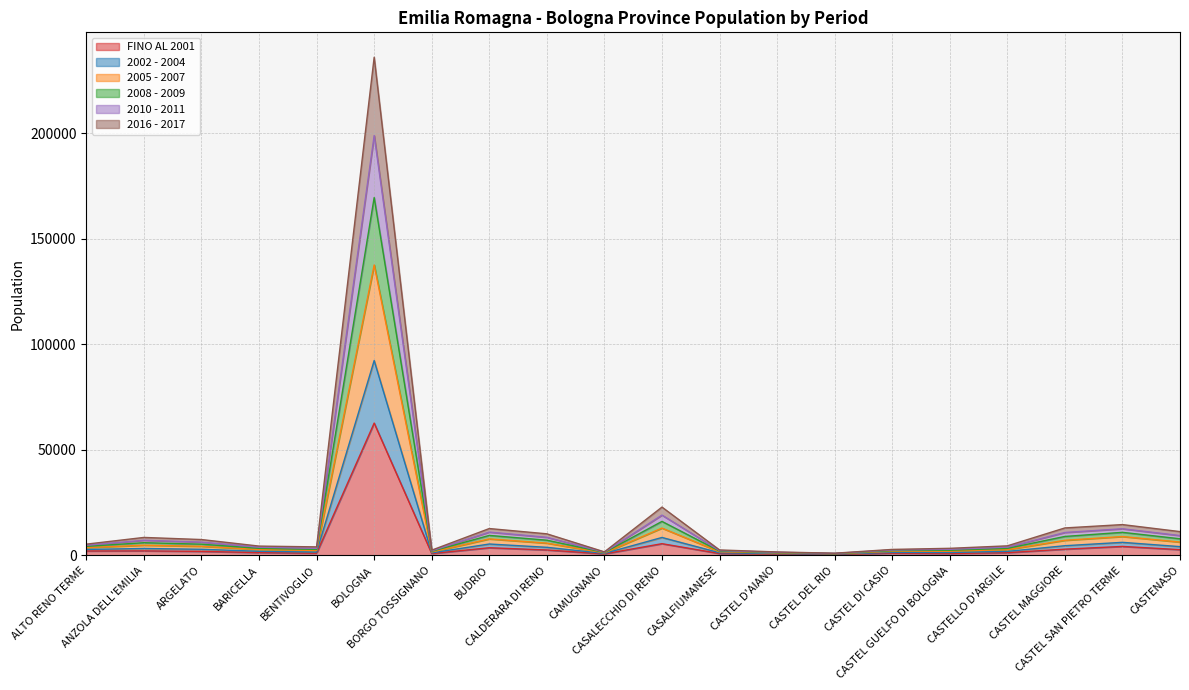

What is the label of the 14th point from the right?

BORGO TOSSIGNANO